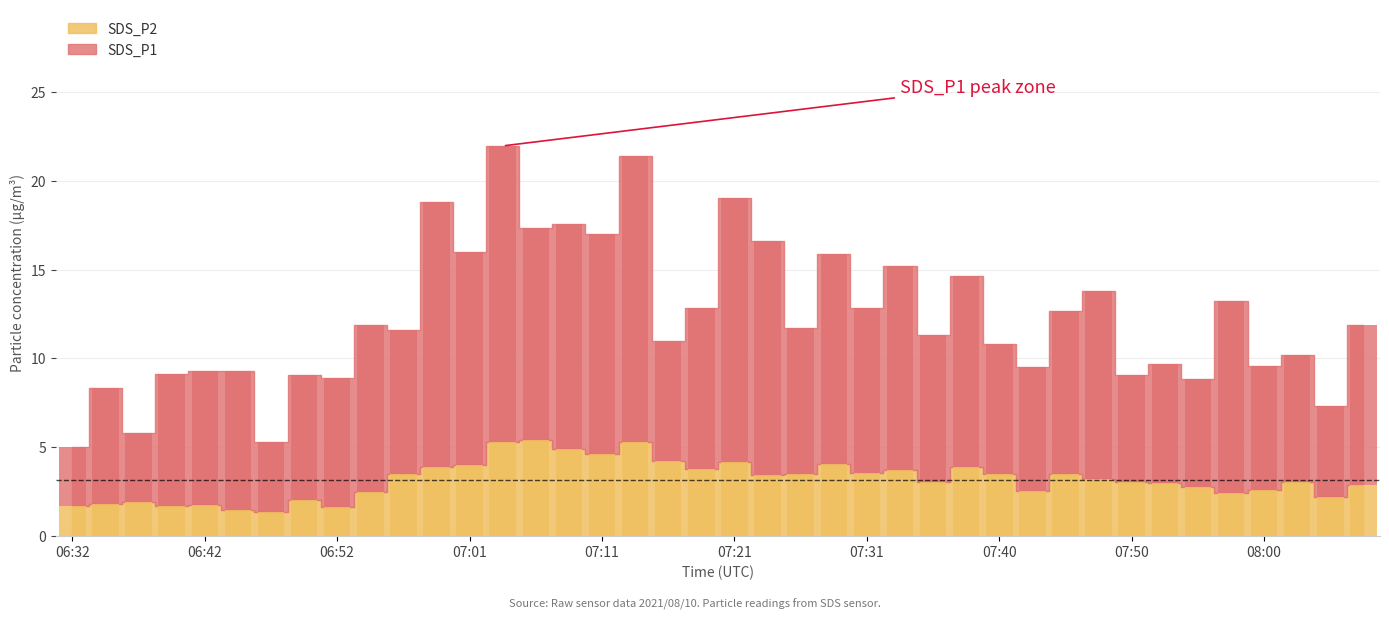

What is the average value of the SDS_P1 series?

9.1